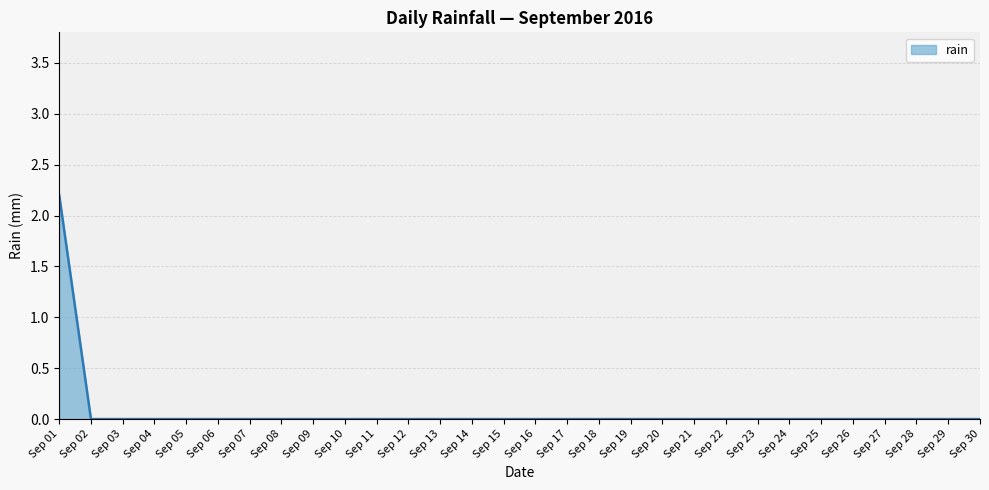

At which category does the chart reach its peak across all series?

Sep 01